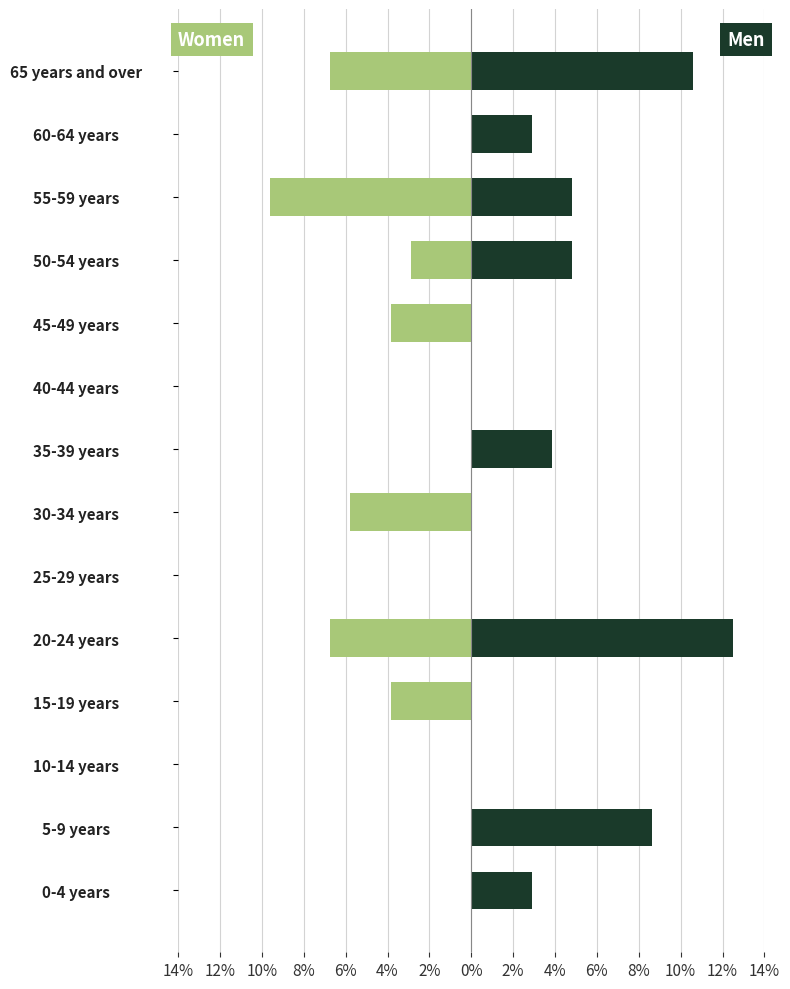

What are all the series names shown in the legend?

Men, Women